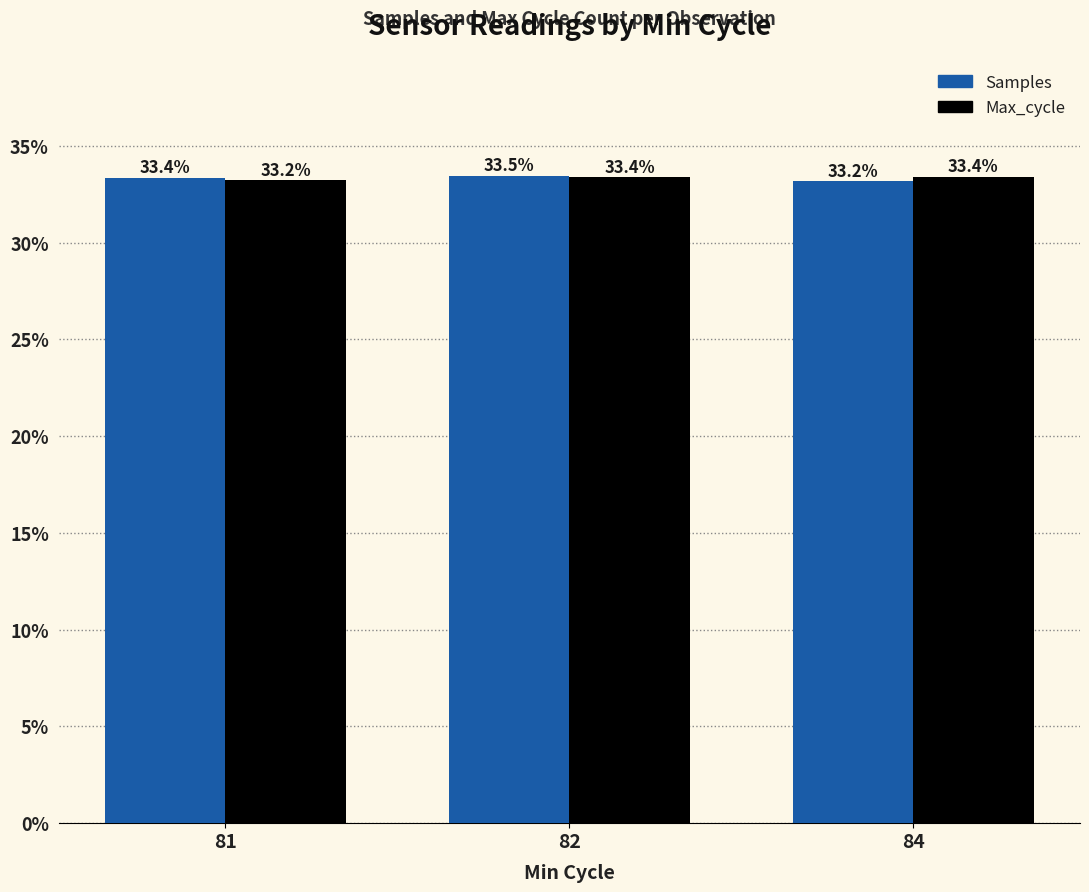

What is the minimum value shown in the chart?

33.2